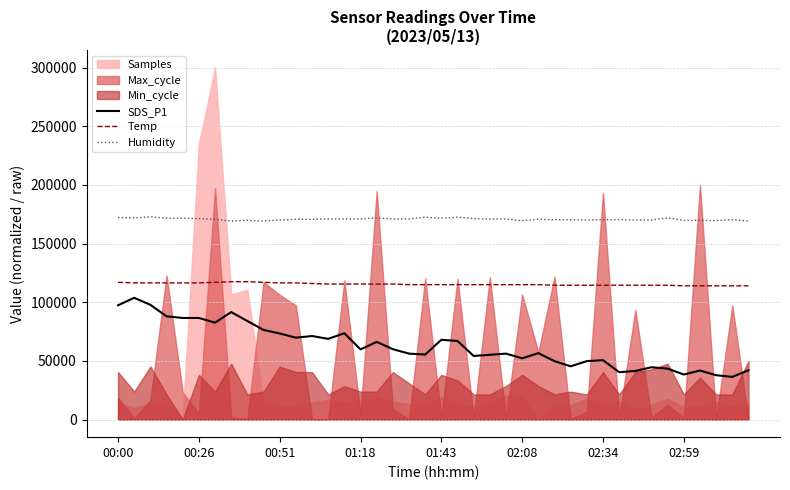

True or false: SDS_P1 and Humidity cross at least once.

False